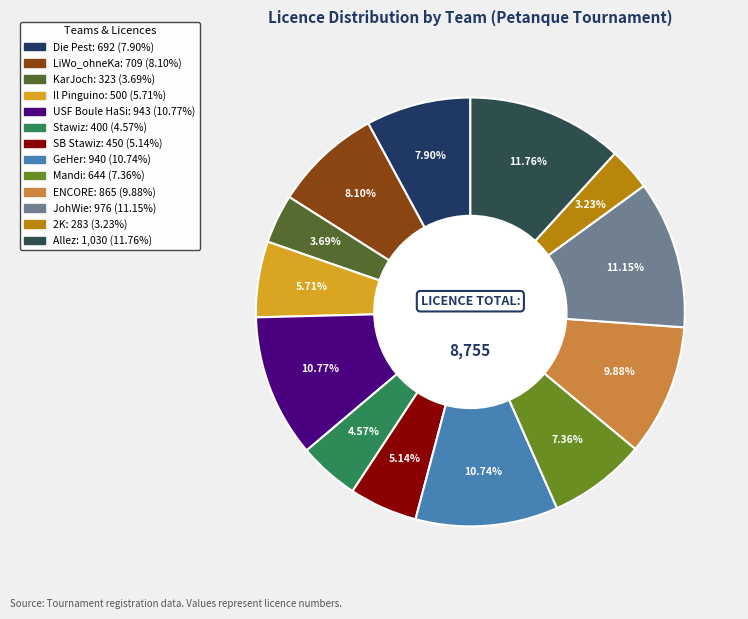

Is the sum of Stawiz and Il Pinguino greater than half?

No